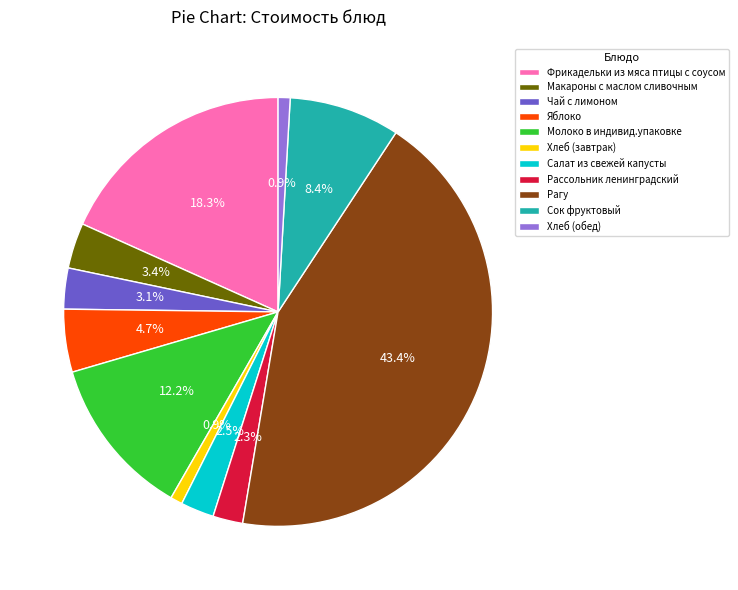

What is the ratio of the value at Рагу to the value at Фрикадельки из мяса птицы с соусом?

2.4